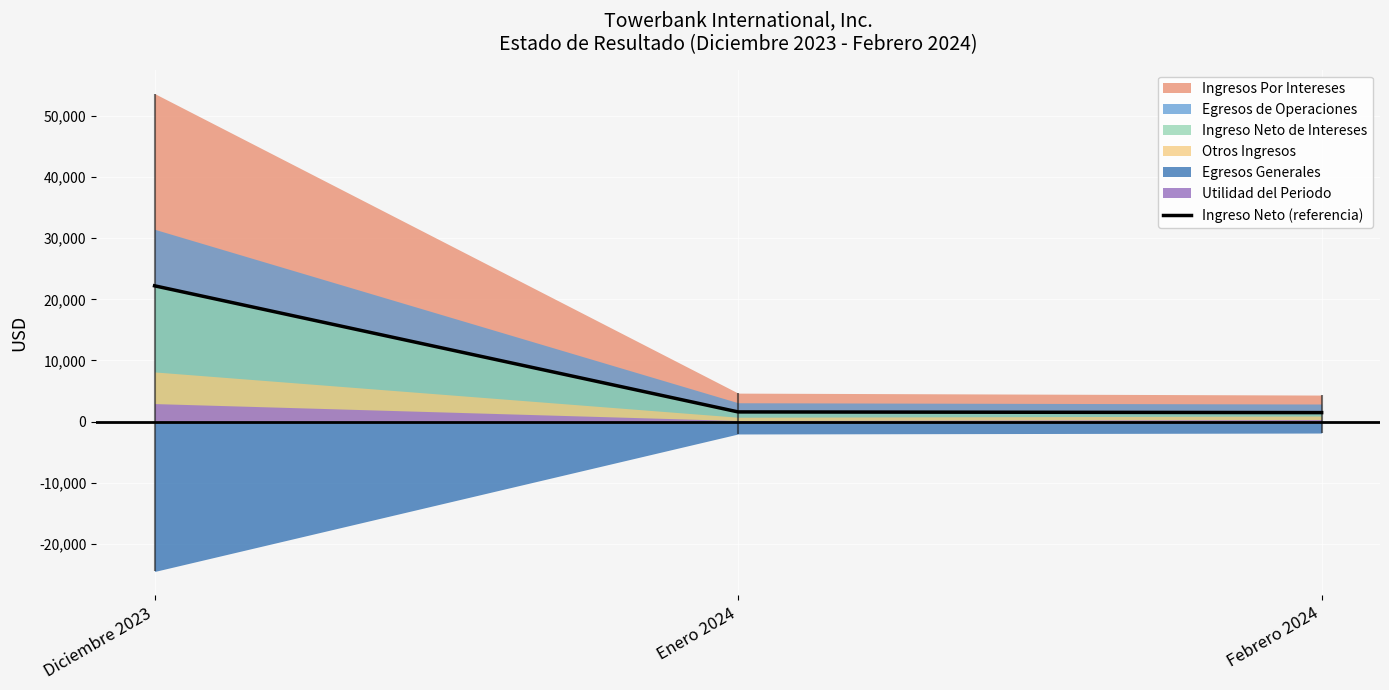

True or false: the data shows 1576.6 at Enero 2024.

True